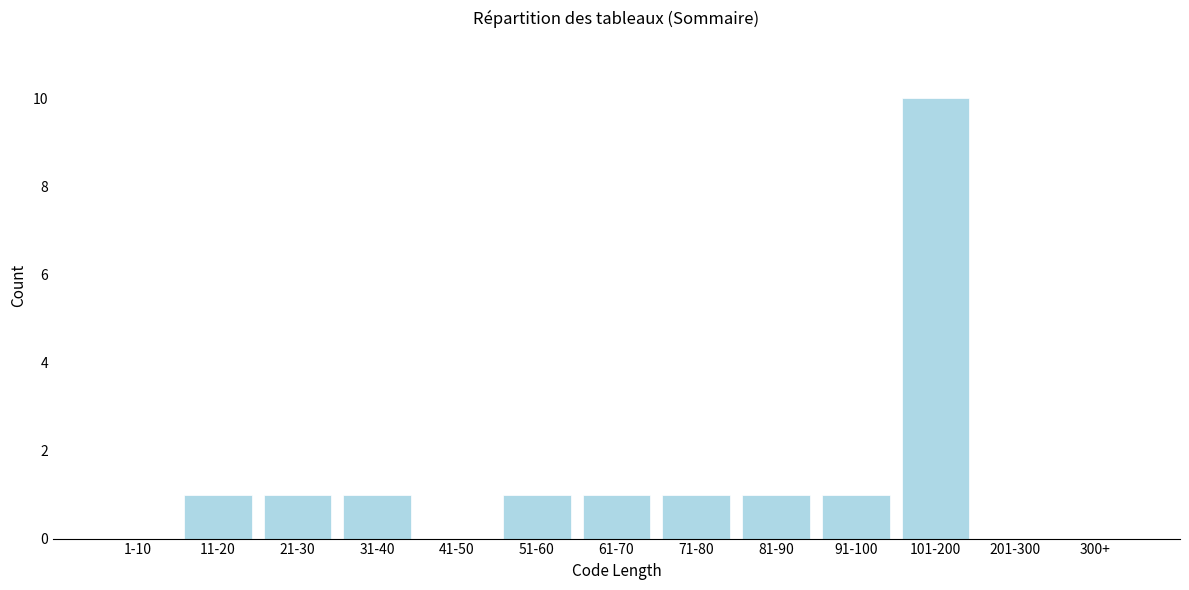

Reading left to right, what are all the values shown in this chart?

1-10=0	11-20=1	21-30=1	31-40=1	41-50=0	51-60=1	61-70=1	71-80=1	81-90=1	91-100=1	101-200=10	201-300=0	300+=0